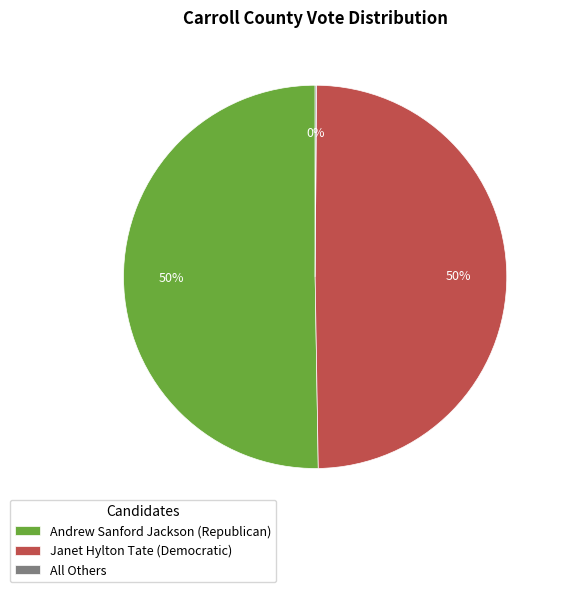

The Janet Hylton Tate (Democratic) slice represents 42% of the pie. True or false?

False